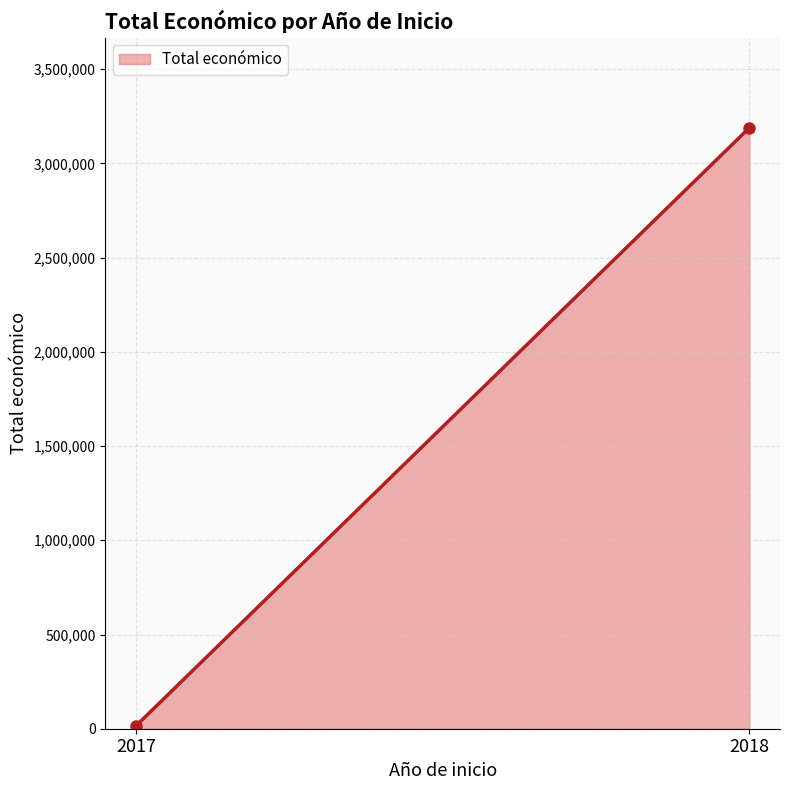

What is the average value?

1602048